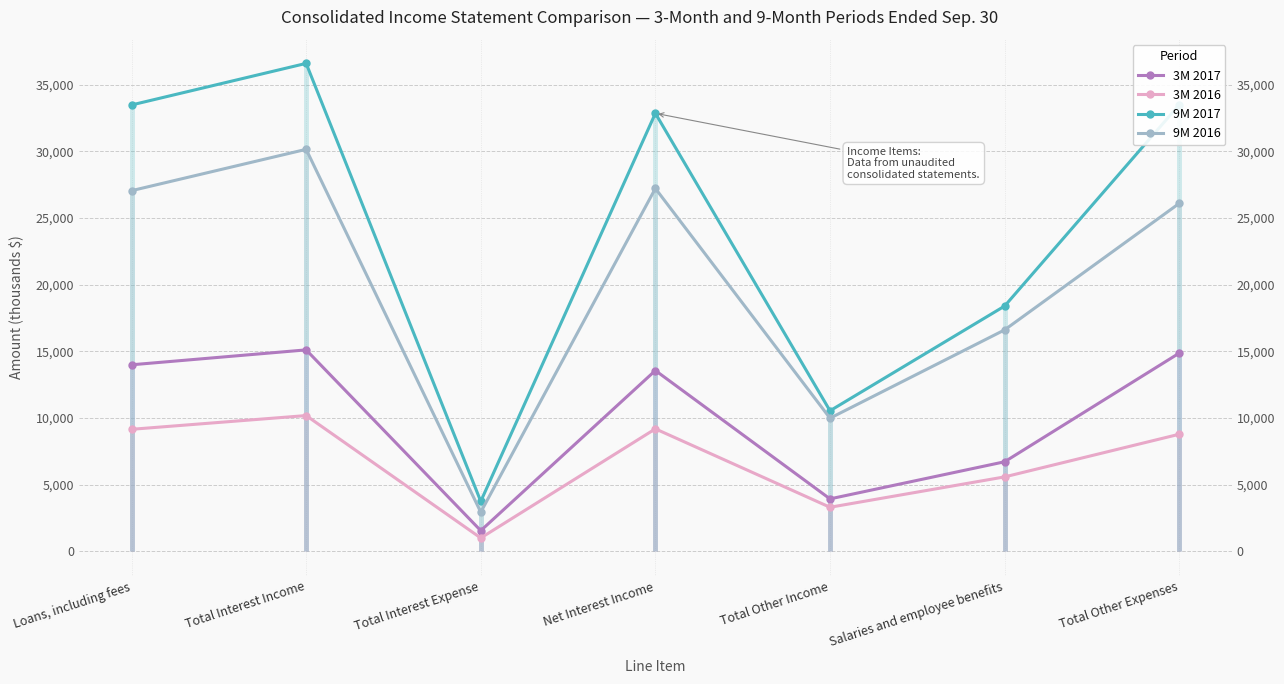

What is the value of the 9M 2016 point at the 4th from the left?

27222